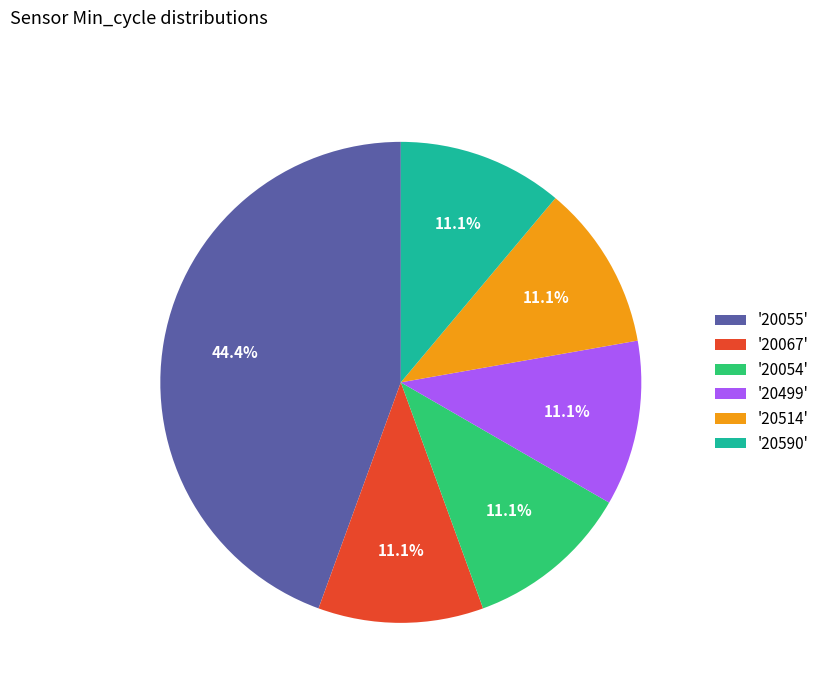

Is the sum of '20514' and '20055' greater than half?

Yes